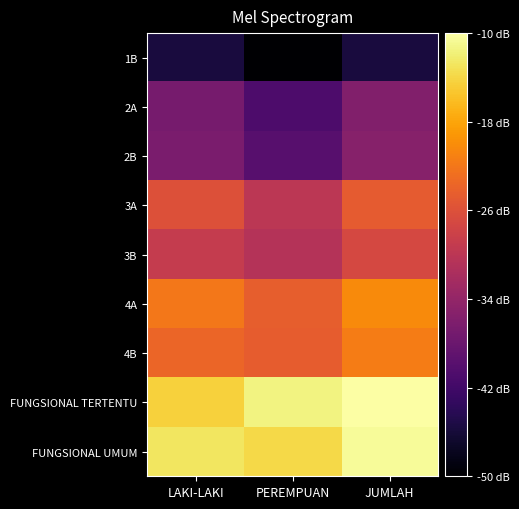

What is the spread (max minus min) of values at JUMLAH?

39.3